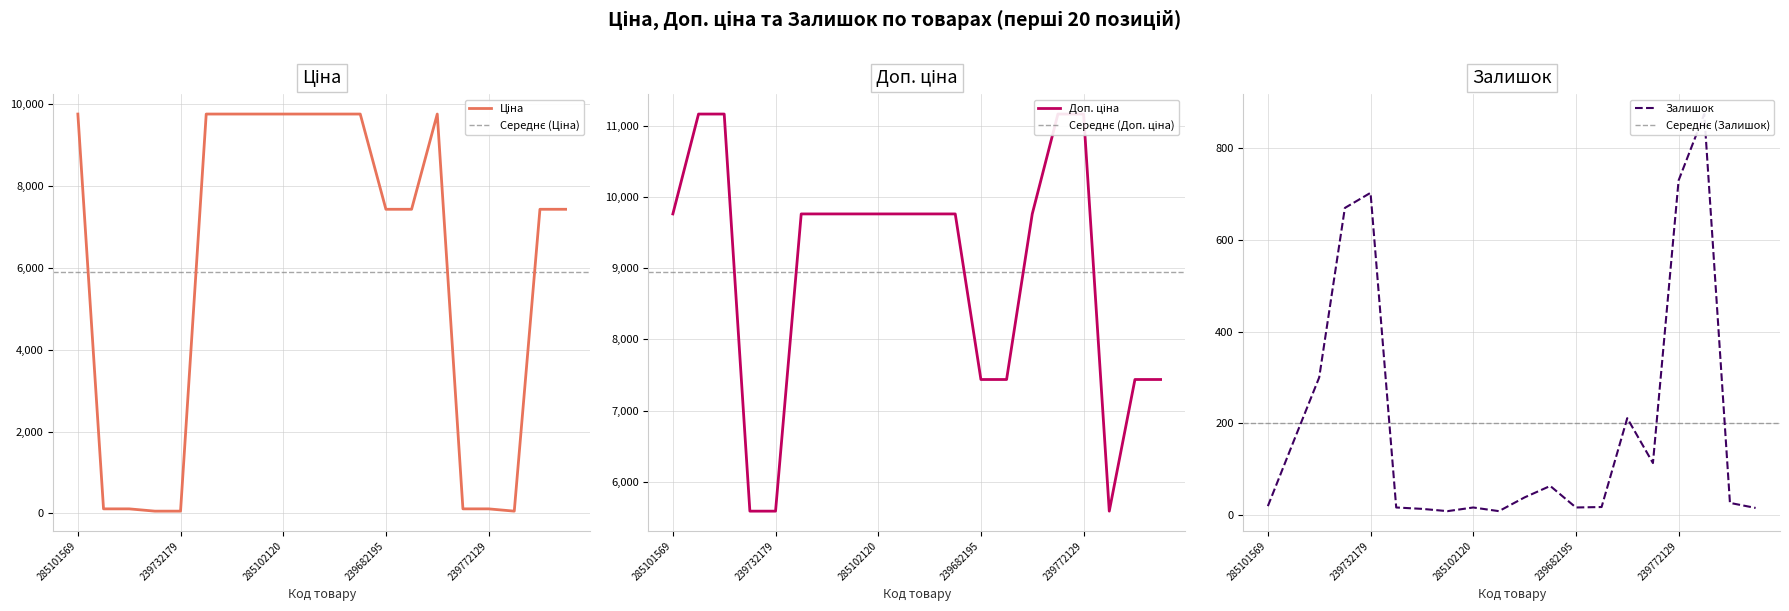

The value of Залишок at 285101916 is 9.4. True or false?

False